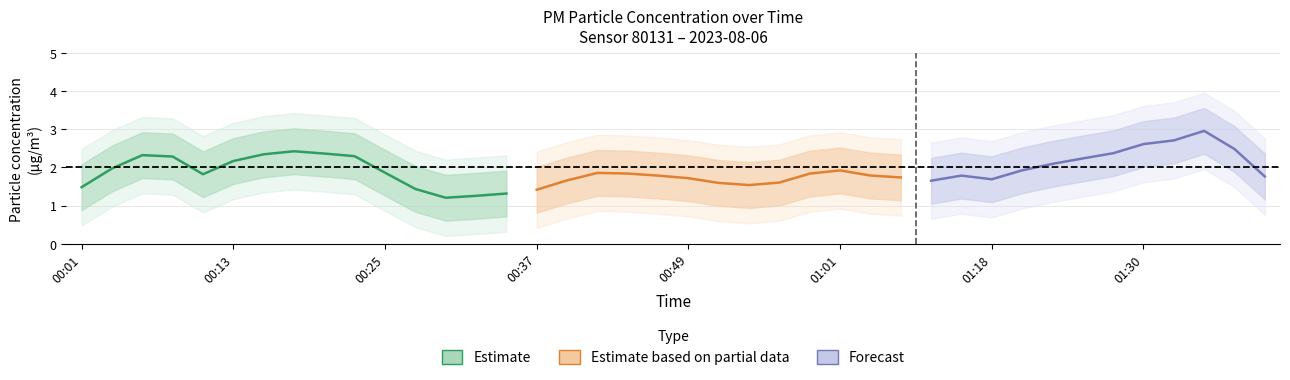

What is the spread (max minus min) of values at 27?

0.8